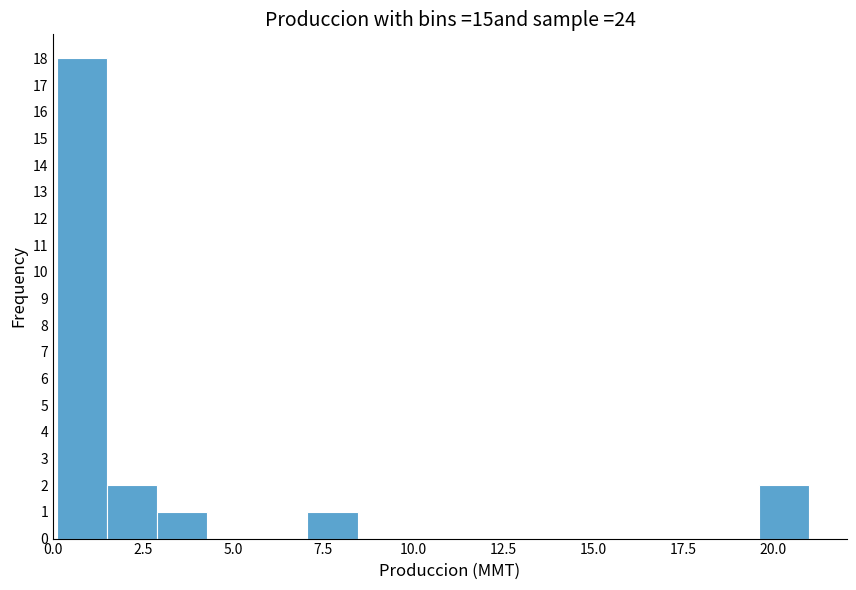

Read against the x-axis, roughly where is the centre of the tallest bar?

1.0